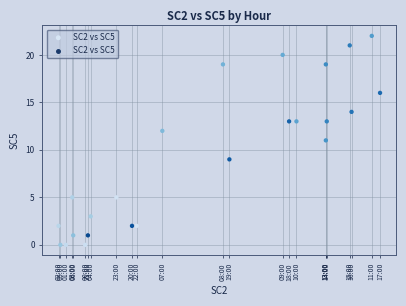

What is the range of Y values (max minus min)?

22